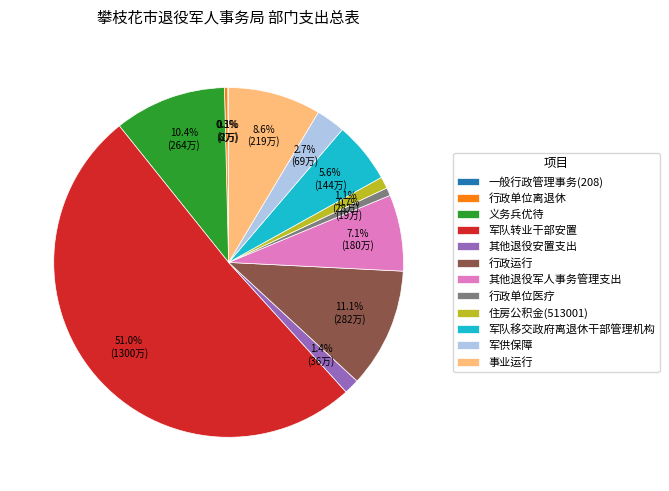

To the nearest percent, what is the combined percentage of 其他退役军人事务管理支出 and 军队转业干部安置?

58%